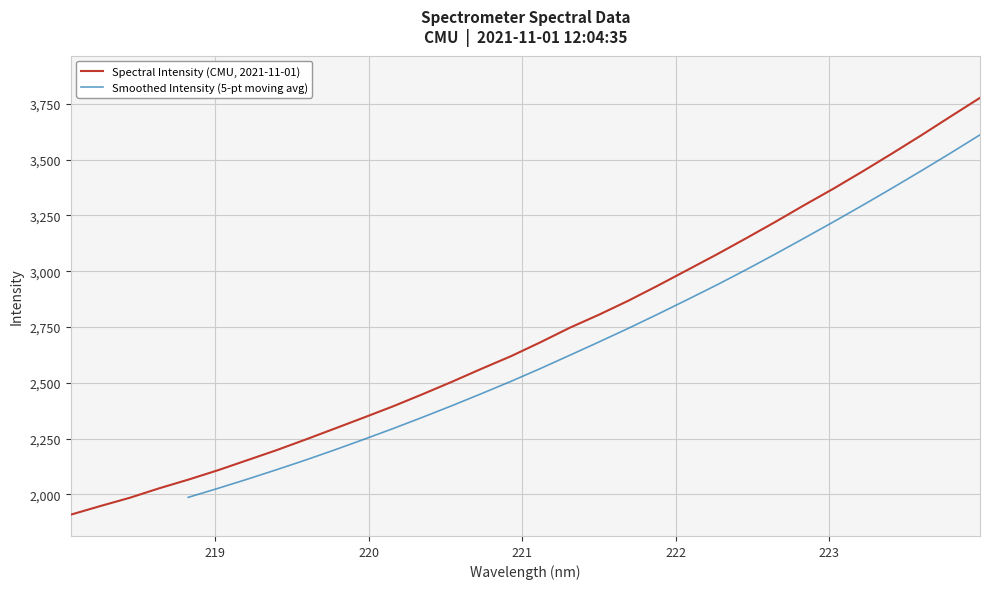

Where does the data first go above 2681?

221.1174